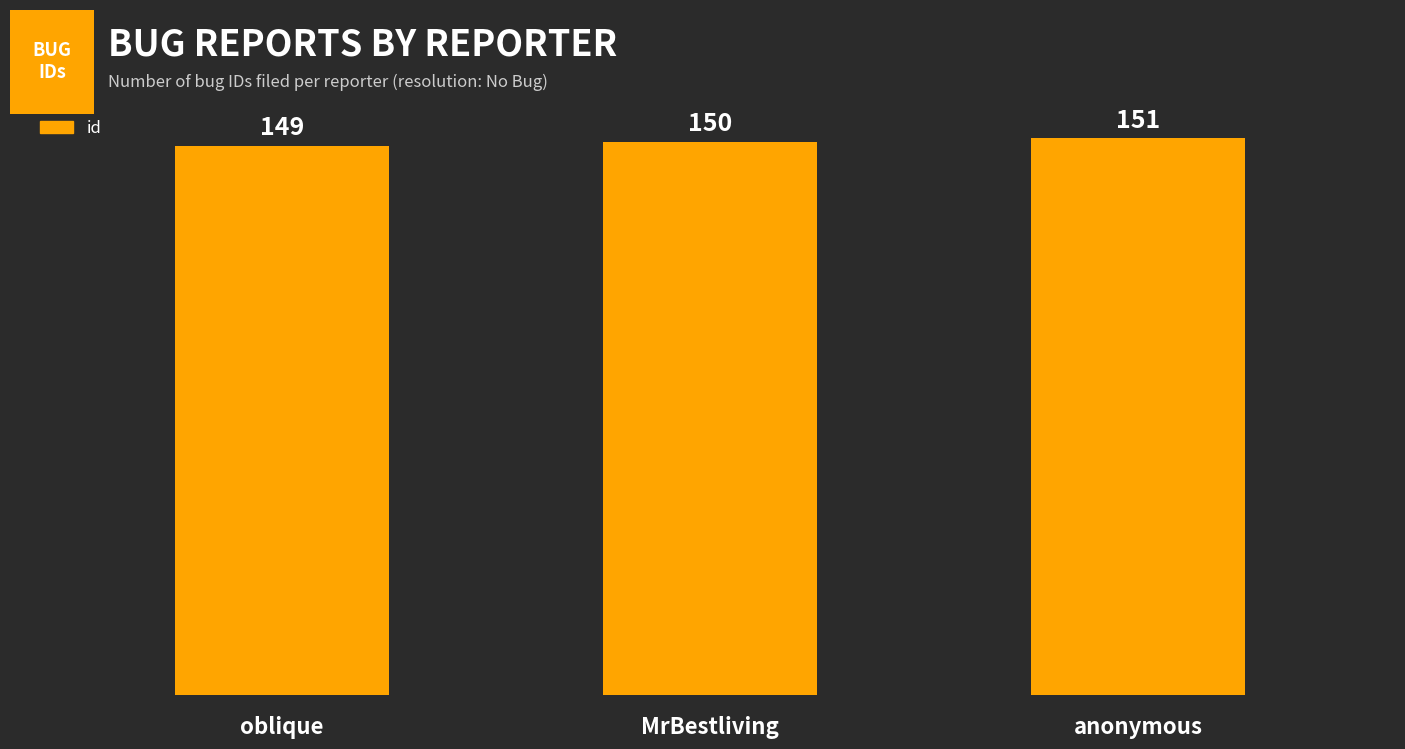

The value at MrBestliving is 150. True or false?

True